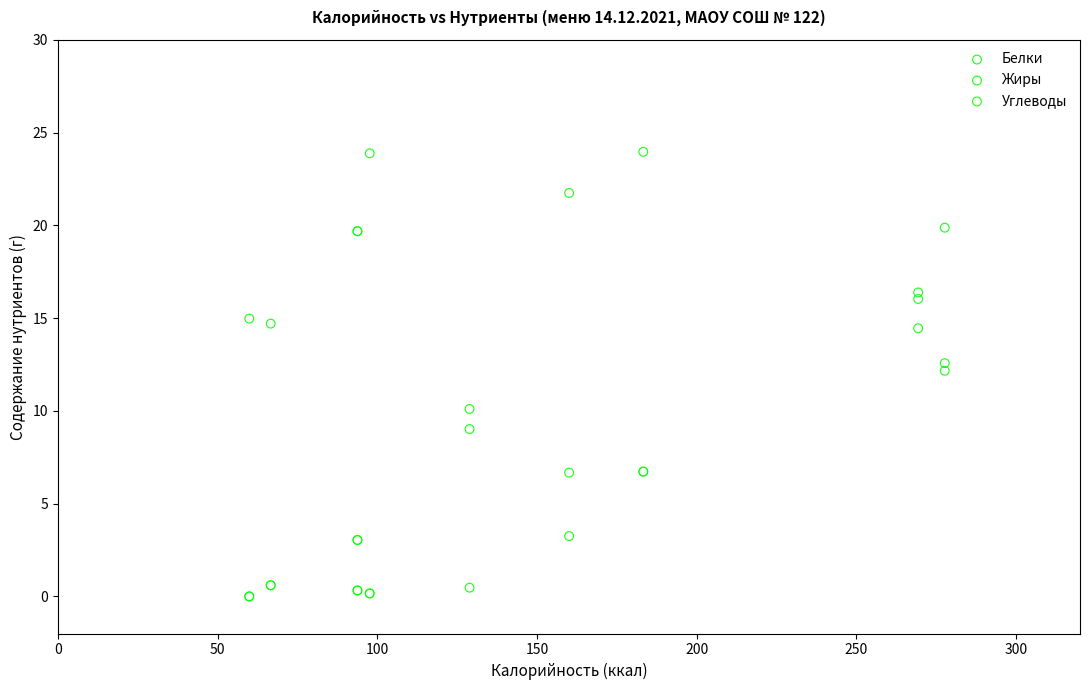

What are all the series names shown in the legend?

Белки, Жиры, Углеводы